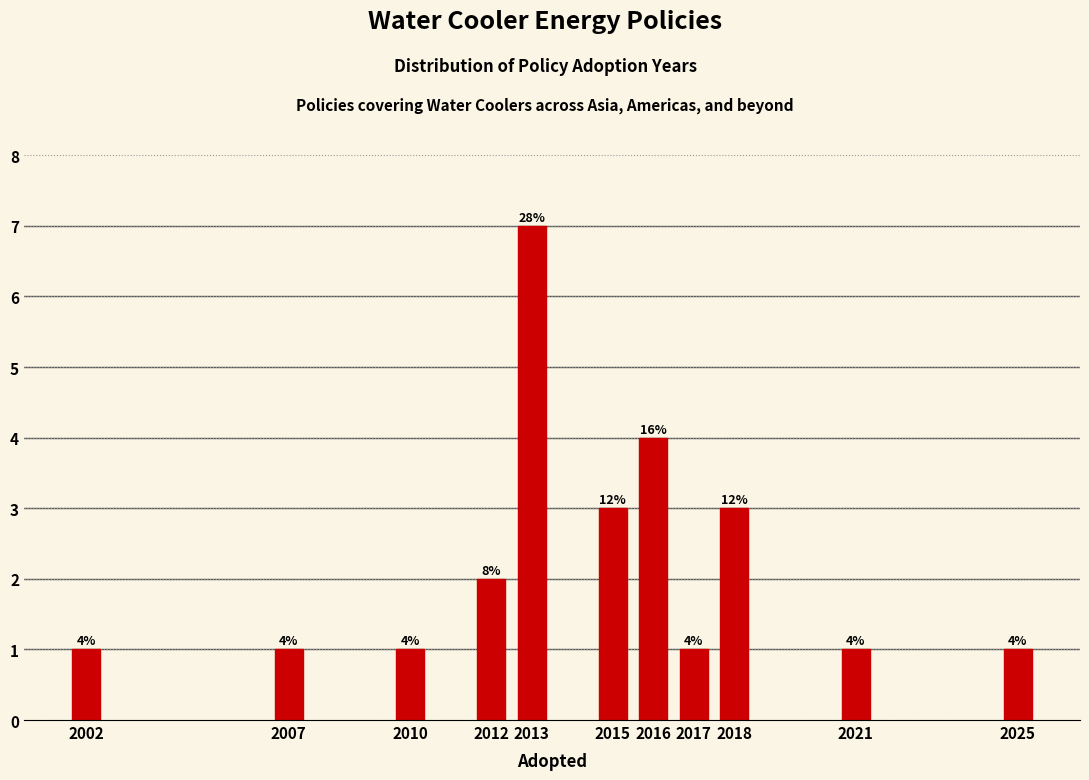

Reading left to right, transcribe all the data shown in this chart.

2002=1	2007=1	2010=1	2012=2	2013=7	2015=3	2016=4	2017=1	2018=3	2021=1	2025=1